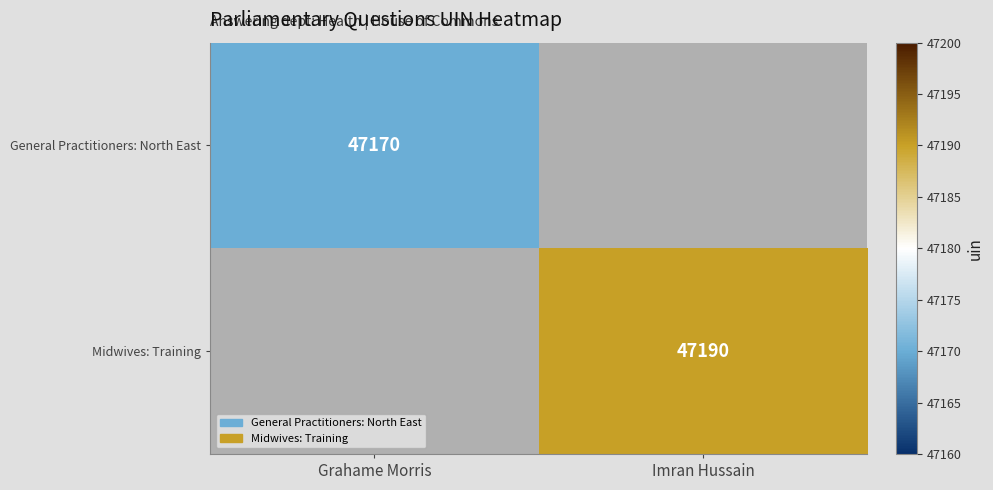

The Midwives: Training series shows 29759 at Imran Hussain. True or false?

False